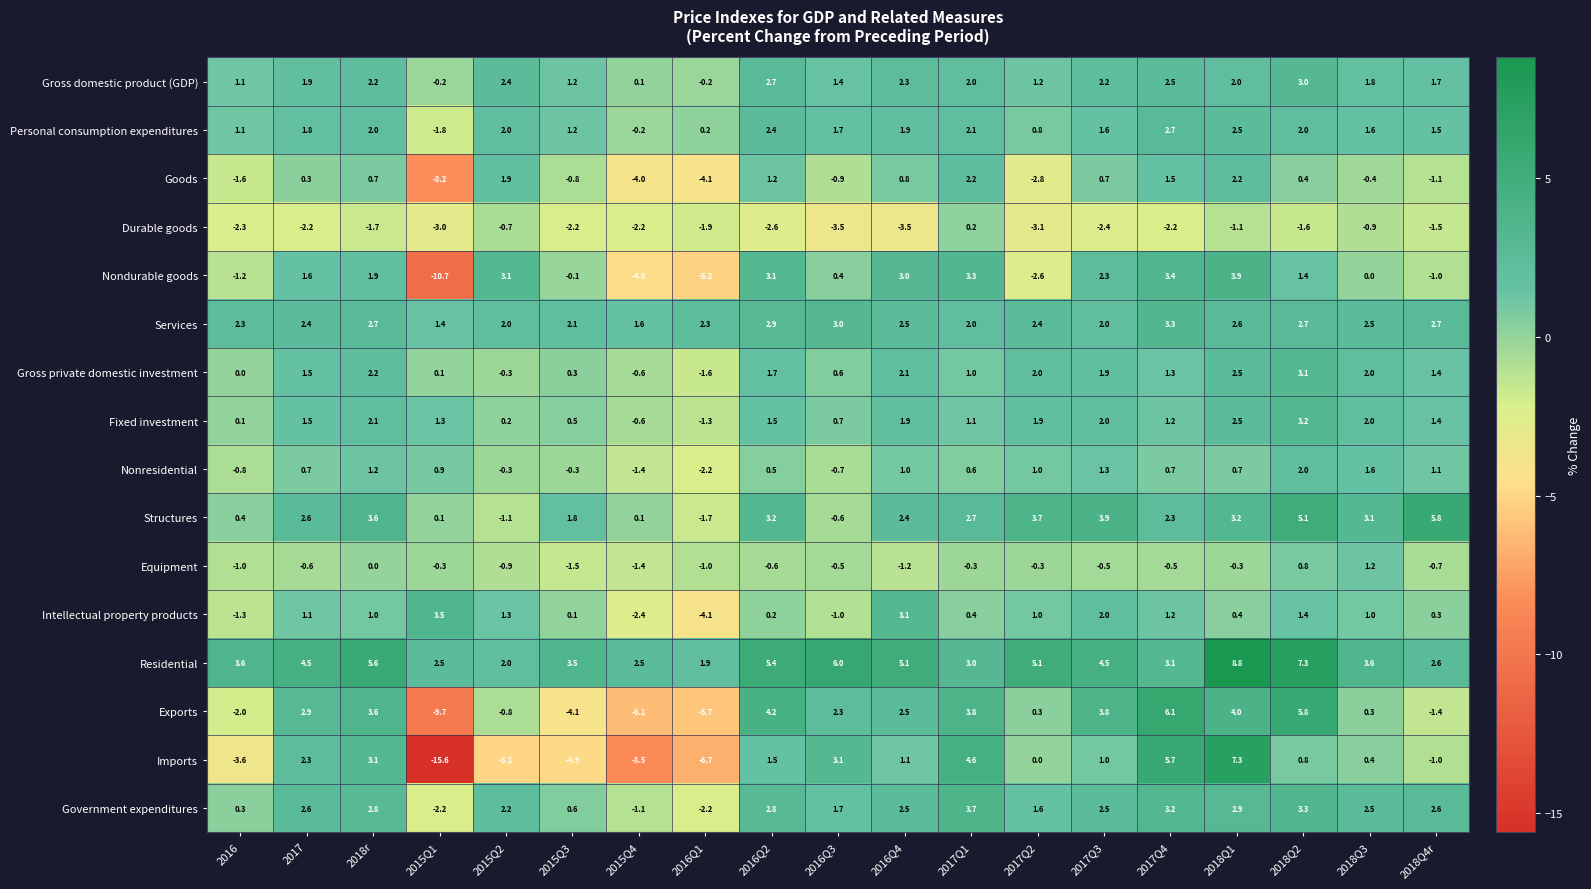

How many distinct data groups are displayed?

16